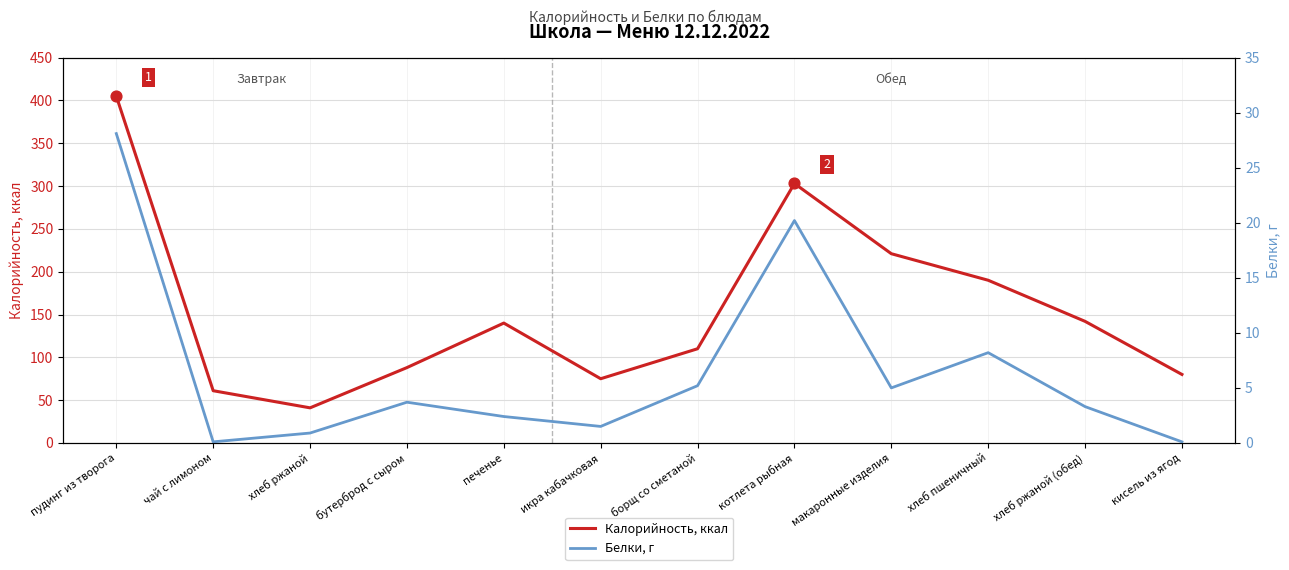

At which category is the sum across all series the highest?

пудинг из творога